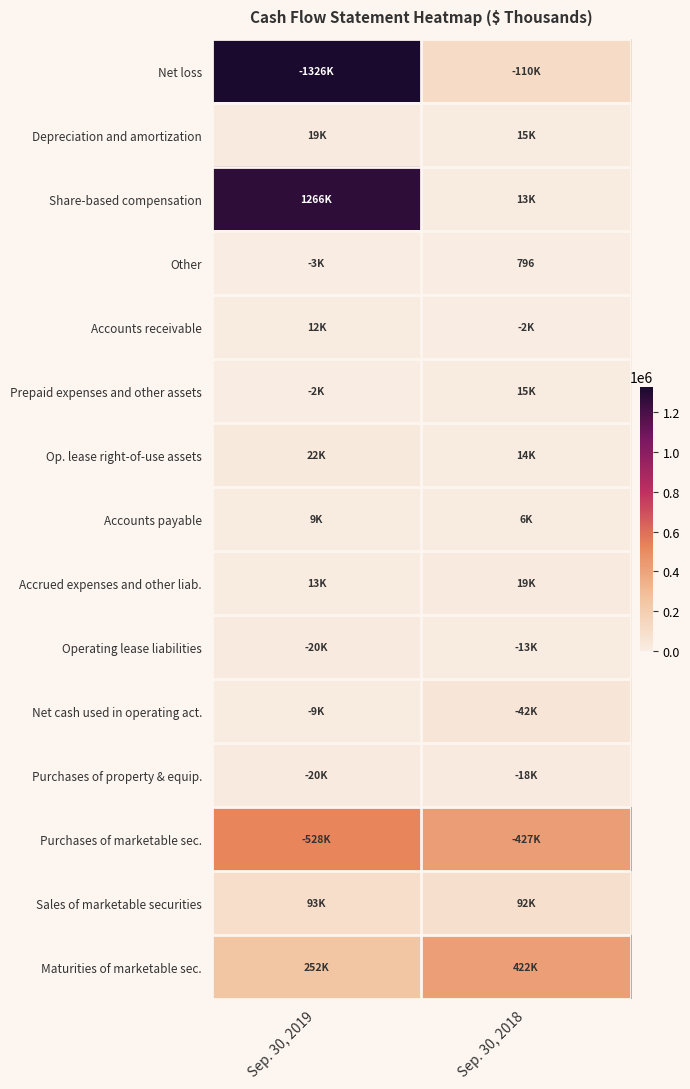

At which category is the sum across all series the highest?

Sep. 30, 2019